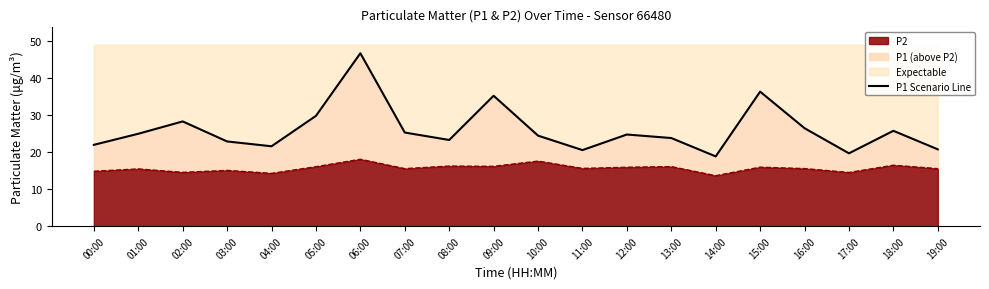

What is the value of the 16th point from the left?

36.2